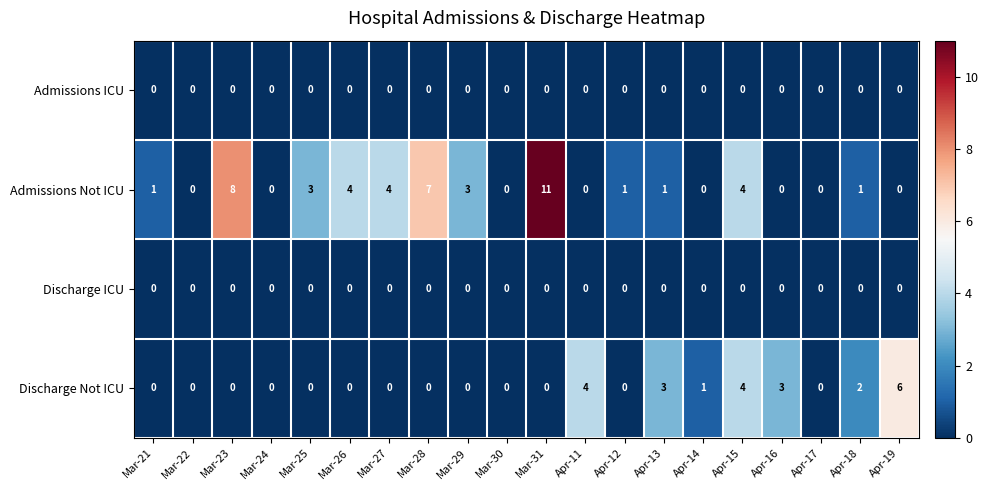

What is the maximum value for Discharge Not ICU?

6